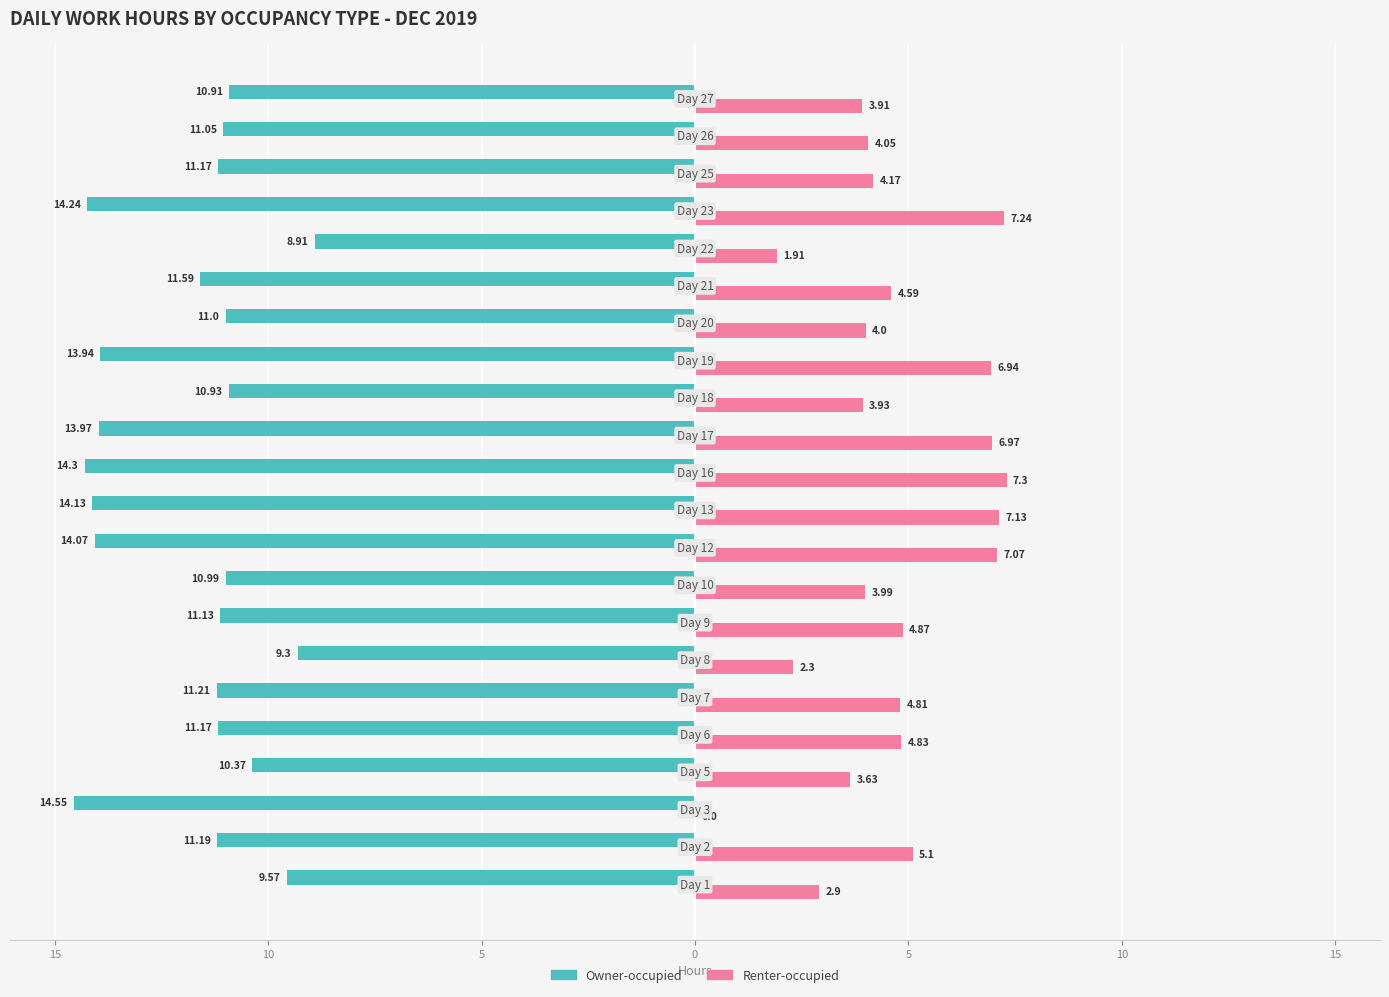

What are all the series names shown in the legend?

Owner-occupied, Renter-occupied